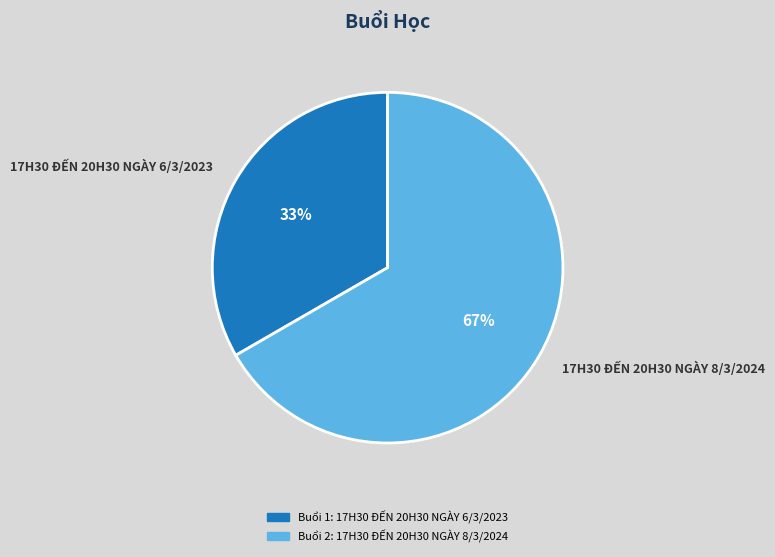

To the nearest percent, what percentage of the pie is 17H30 ĐẾN 20H30 NGÀY 8/3/2024?

67%